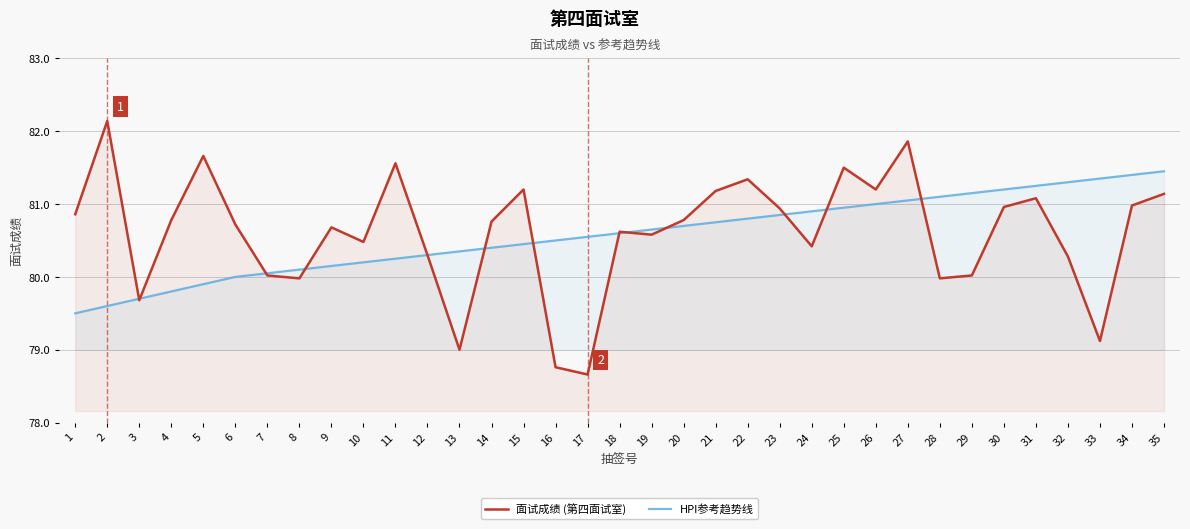

Reading left to right, what are all the values shown in this chart?

面试成绩 (第四面试室): 80.9	82.1	79.7	80.8	81.7	80.7	80.0	80.0	80.7	80.5	81.6	80.3	79.0	80.8	81.2	78.8	78.7	80.6	80.6	80.8	81.2	81.3	80.9	80.4	81.5	81.2	81.9	80.0	80.0	81.0	81.1	80.3	79.1	81.0	81.1
HPI参考趋势线: 79.5	79.6	79.7	79.8	79.9	80.0	80.0	80.1	80.2	80.2	80.2	80.3	80.3	80.4	80.5	80.5	80.5	80.6	80.7	80.7	80.8	80.8	80.8	80.9	81.0	81.0	81.0	81.1	81.2	81.2	81.2	81.3	81.3	81.4	81.5